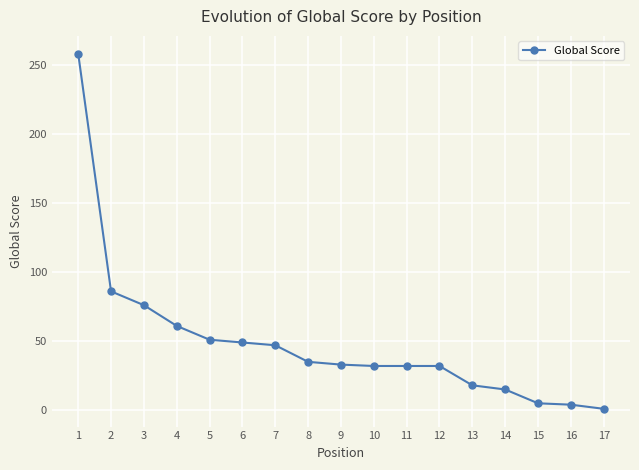

Approximately how many times larger is the value at 7 compared to 6?

1.0